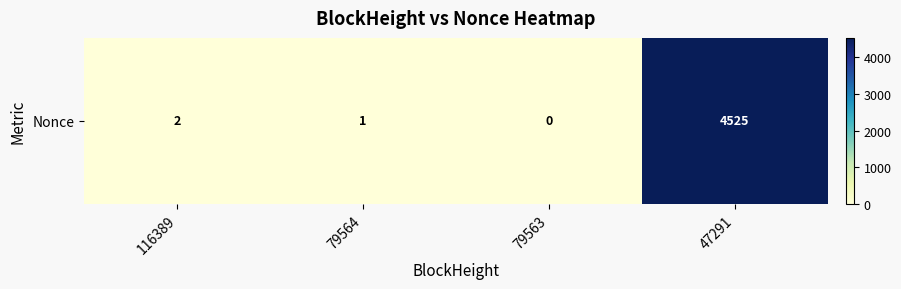

Between 79563 and 116389, which is larger?

116389